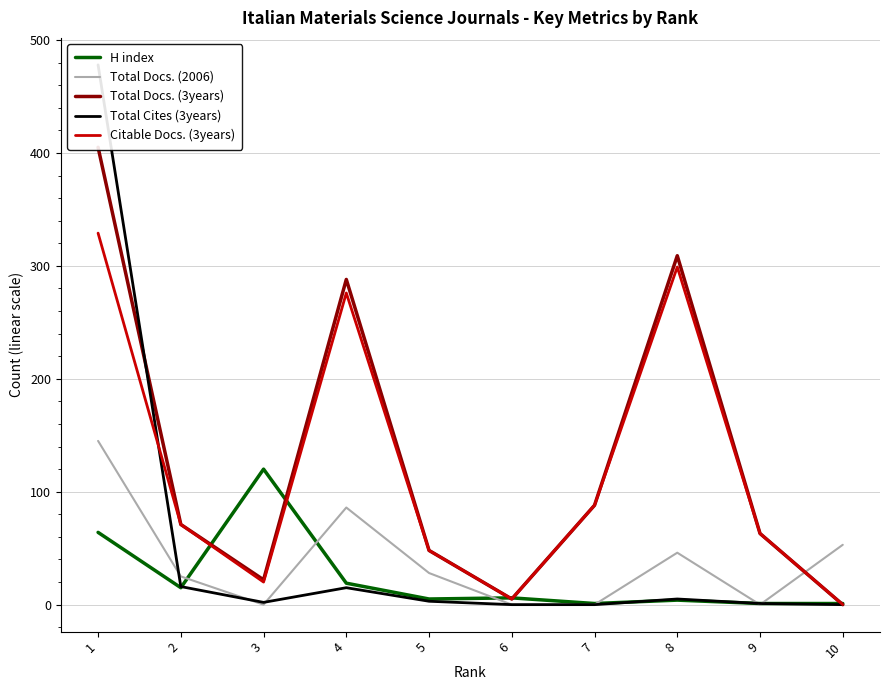

What is the total value across all series at 5?

132